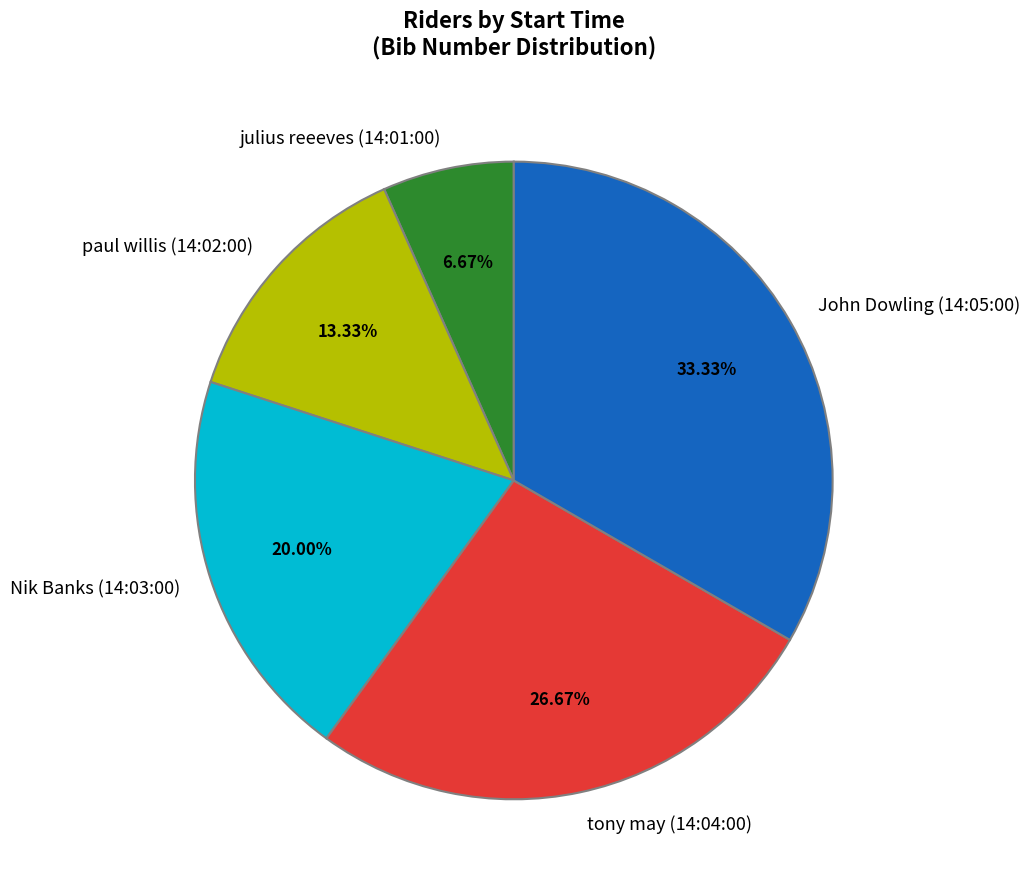

True or false: Nik Banks (14:03:00) accounts for 12% of the total.

False